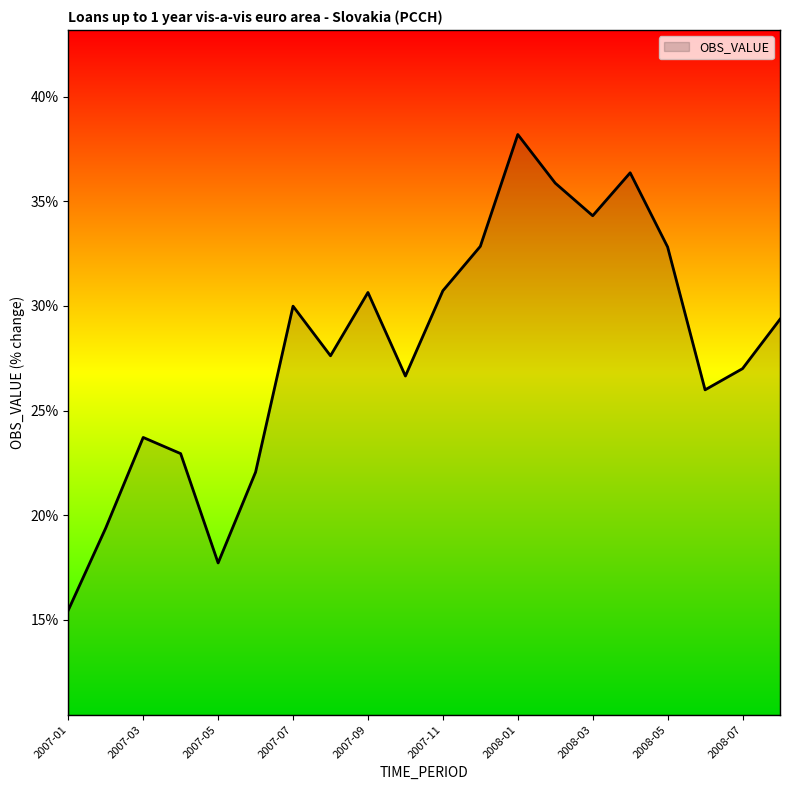

How many lines are shown in the chart?

1